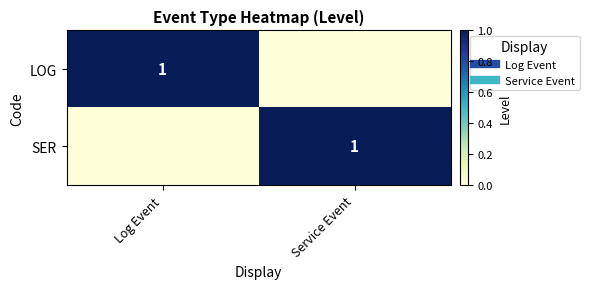

At Service Event, list the series in order from largest to smallest.

SER, LOG